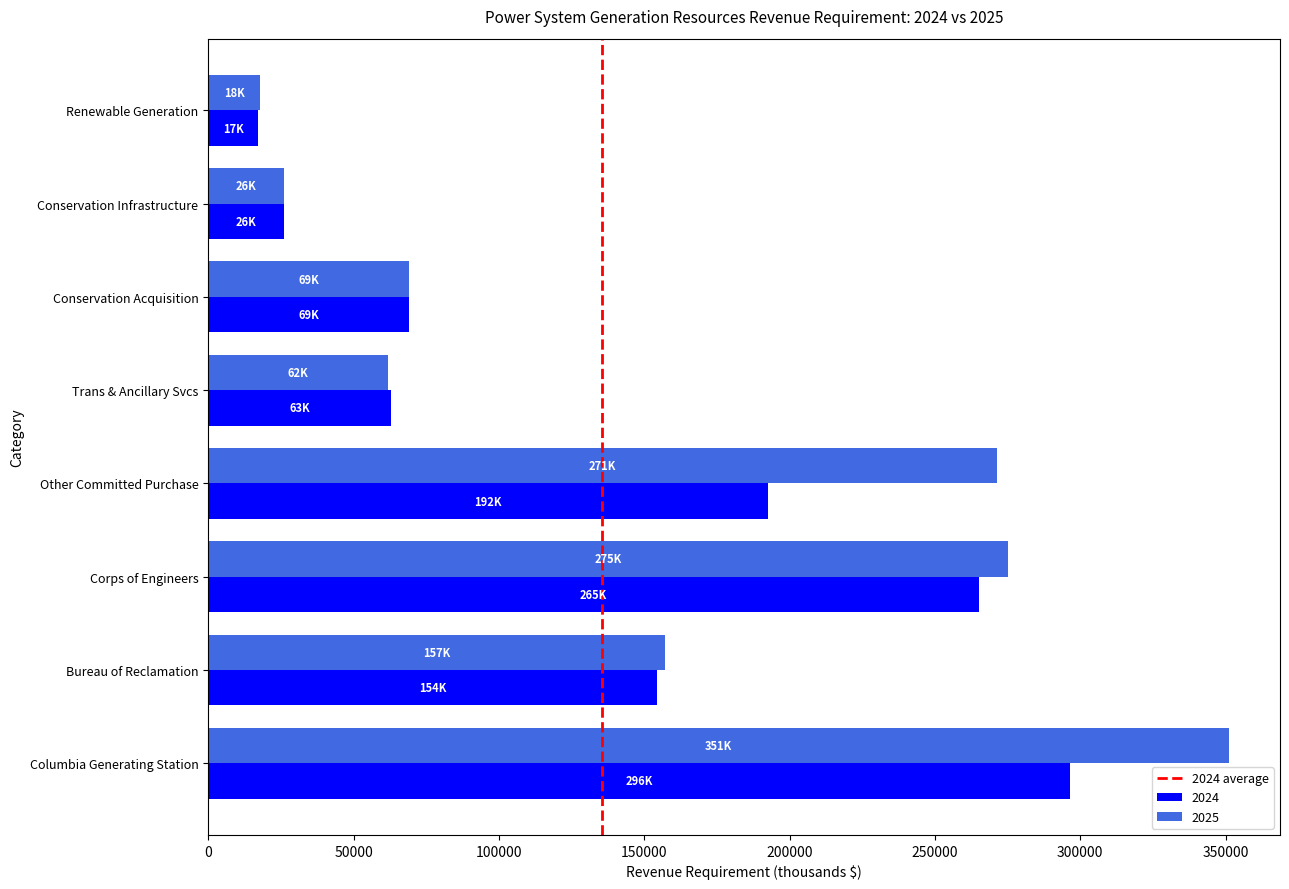

The 2024 series shows 88971.6 at Trans & Ancillary Svcs. True or false?

False